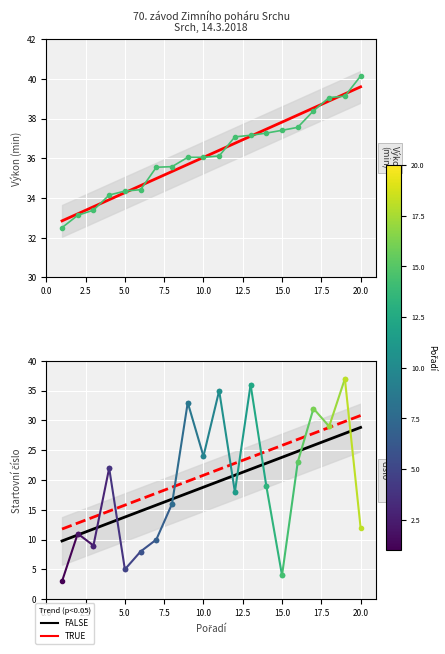

Count the number of values greater than 36.

12